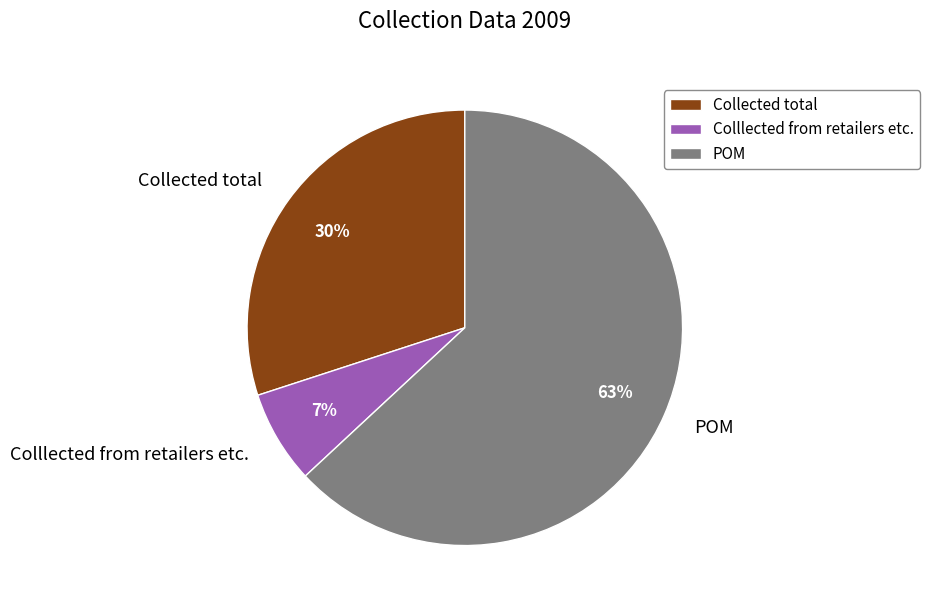

Is the sum of POM and Colllected from retailers etc. greater than half?

Yes